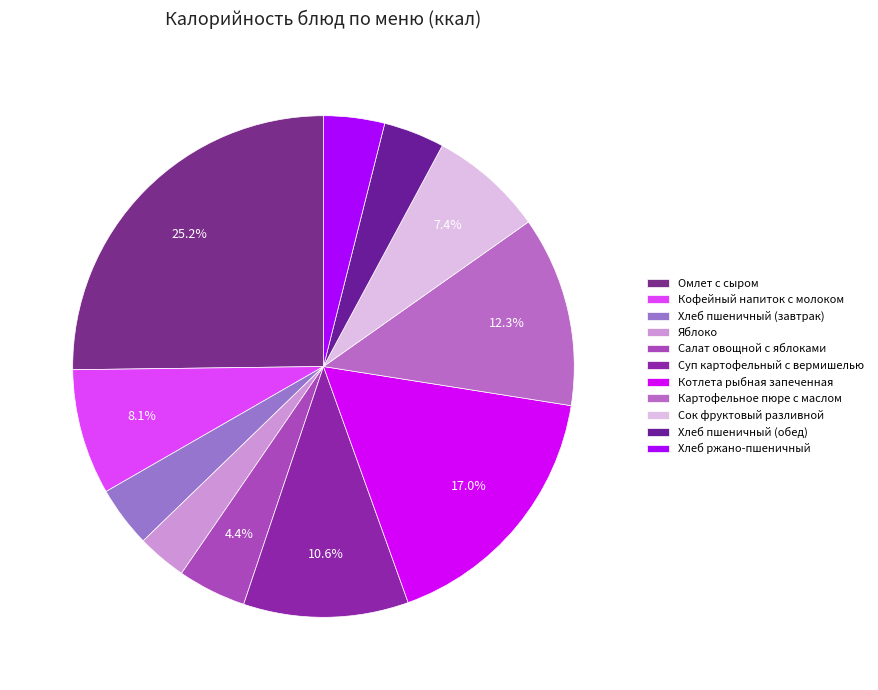

Which slice is the largest?

Омлет с сыром